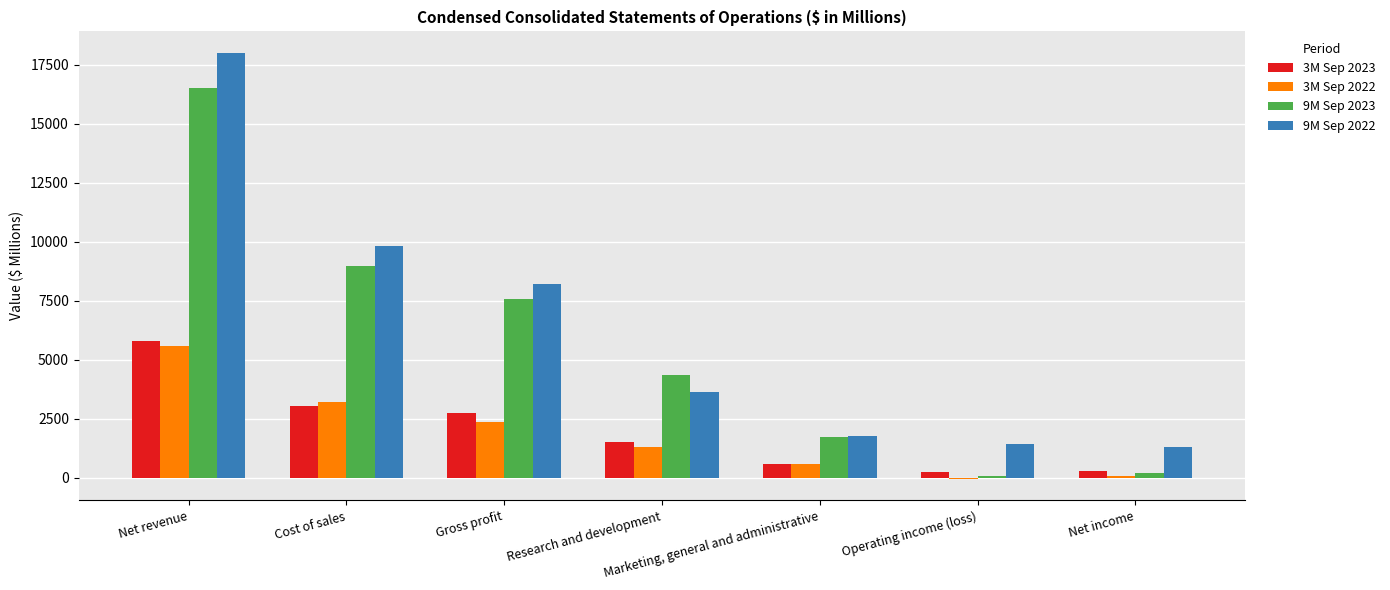

At which category is the sum across all series the highest?

Net revenue